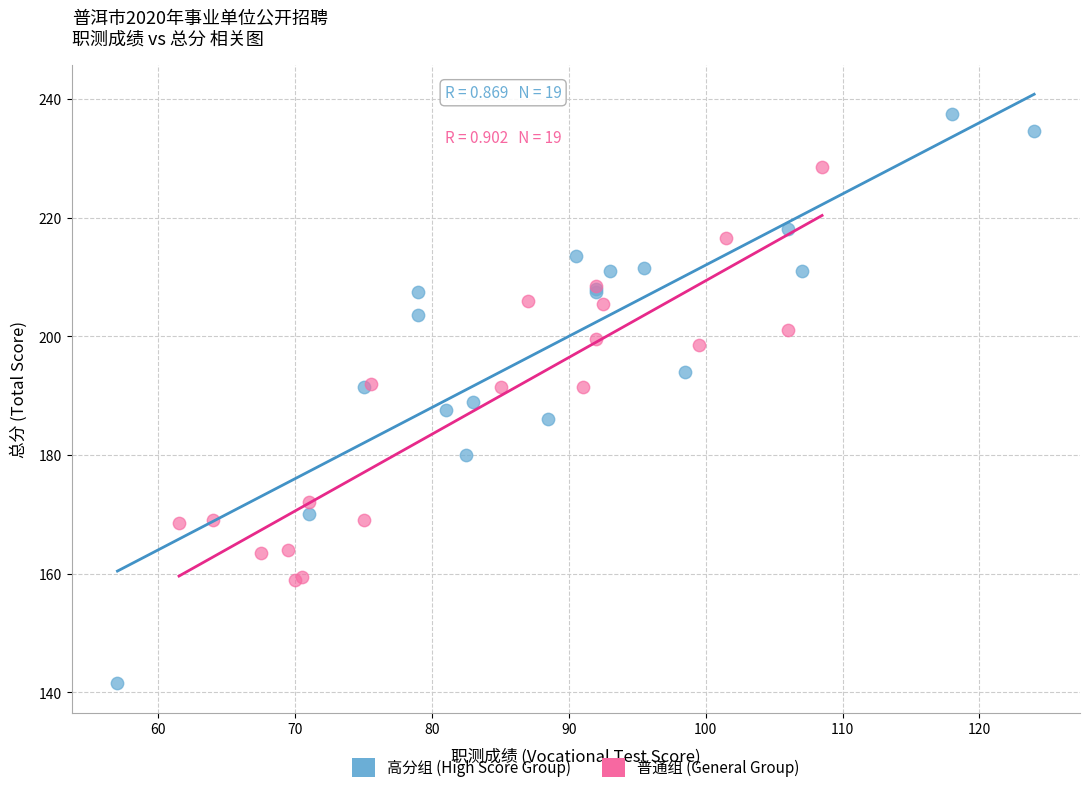

Which series has the largest Y range (max minus min)?

高分组 (High Score Group)